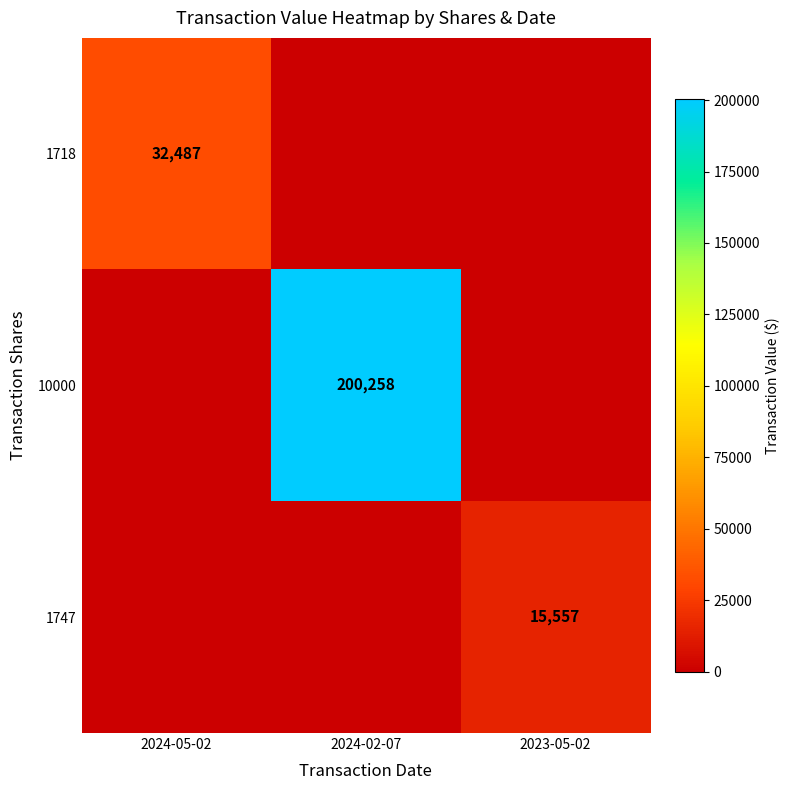

What is the highest value of the 1718 series?

32487